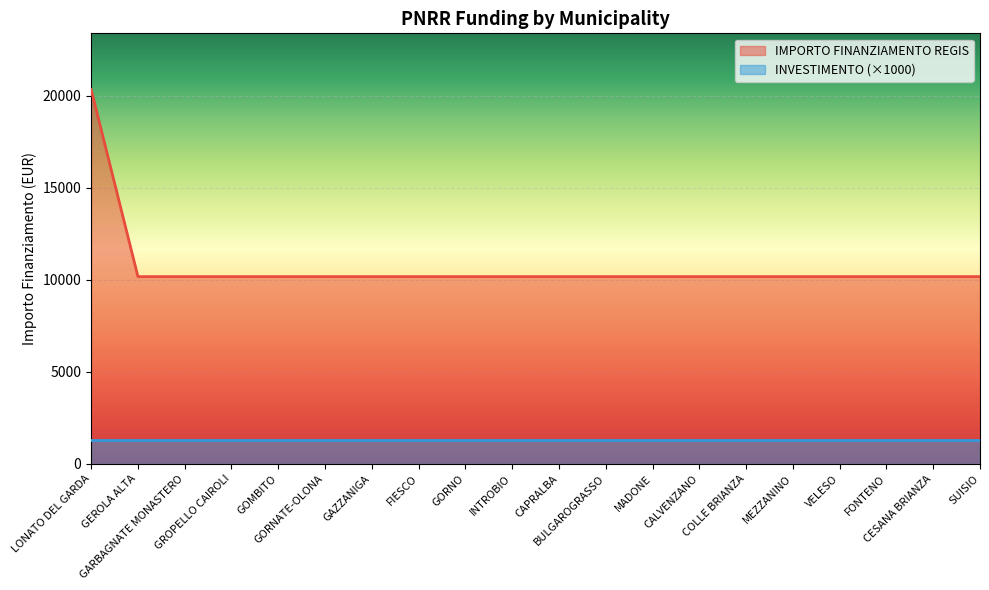

What position from the left is GORNATE-OLONA?

6